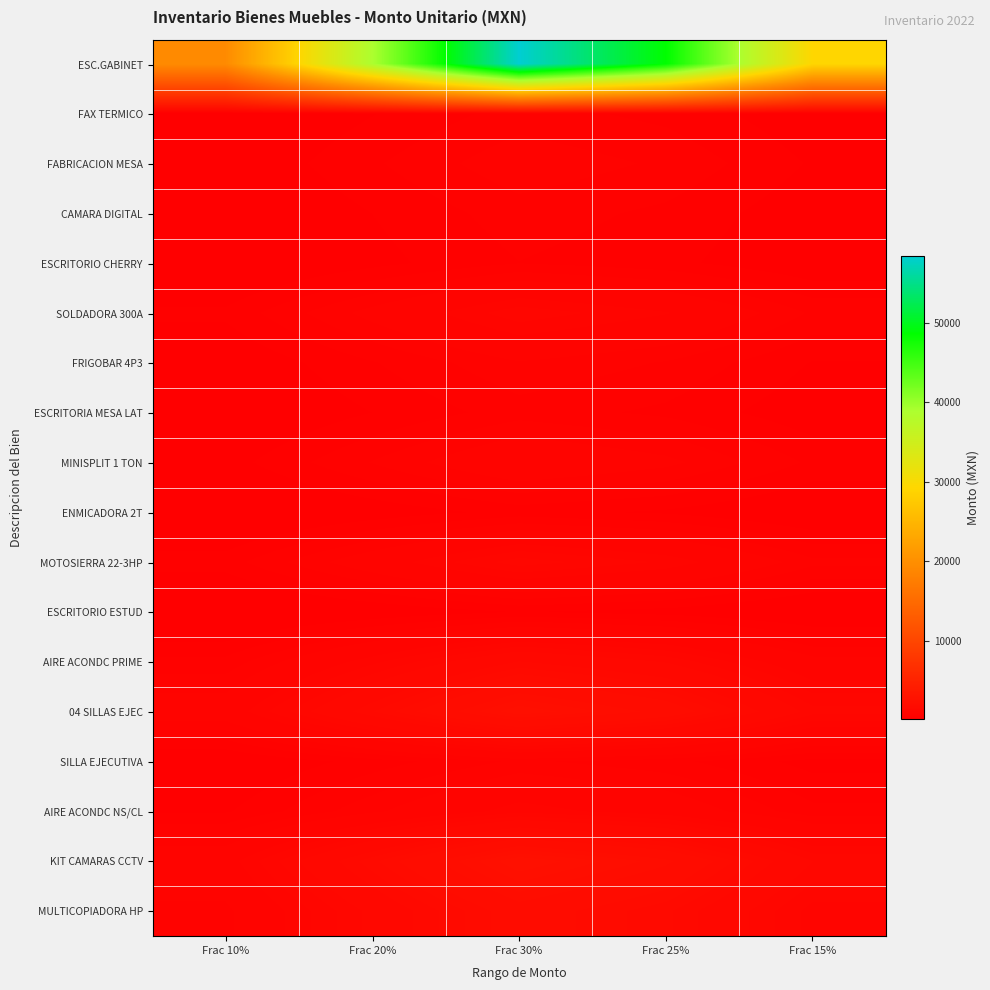

Between Frac 30% and Frac 20%, which is larger?

Frac 30%